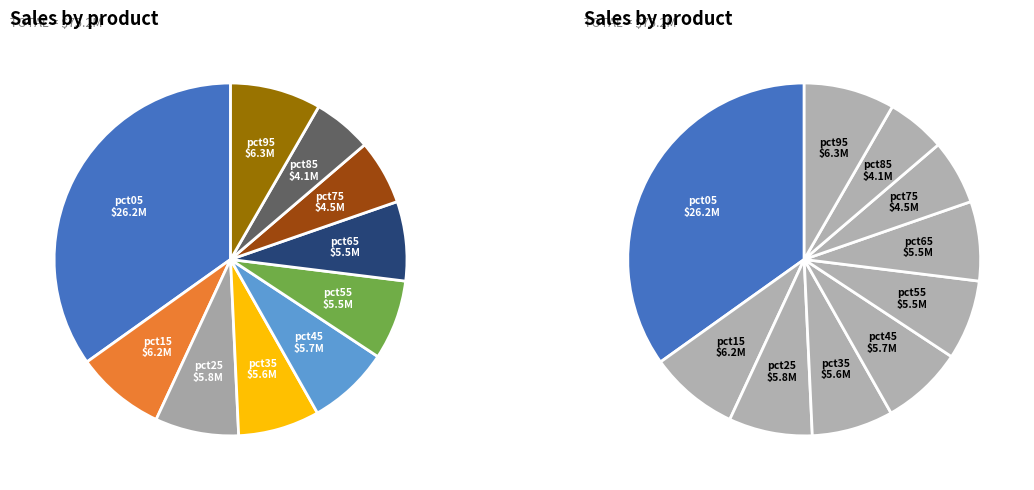

What percentage is the pct85 slice, to the nearest percent?

5%